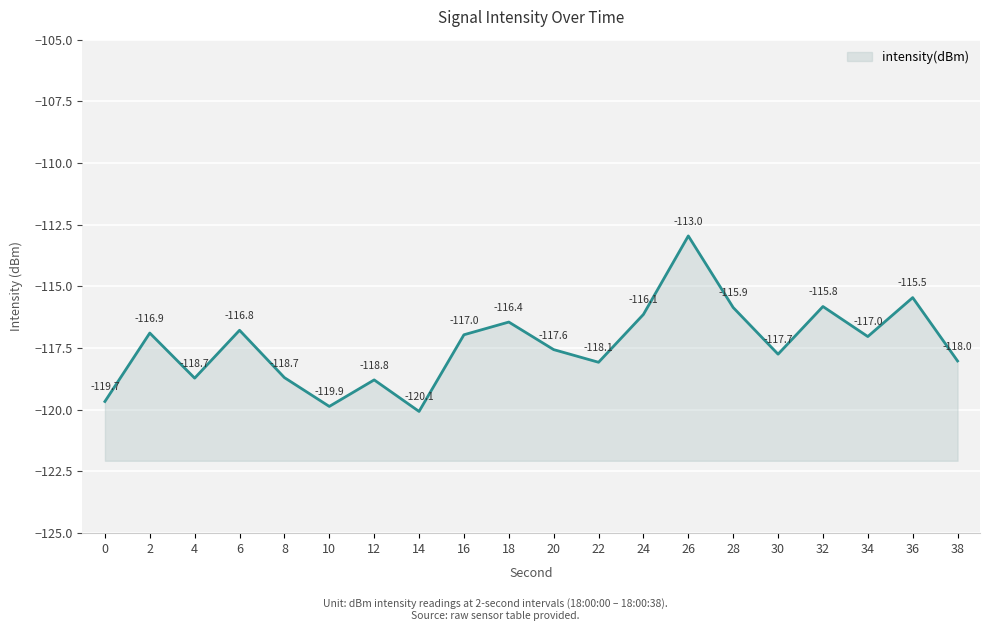

What is the value of the 2nd point from the left?

-116.9